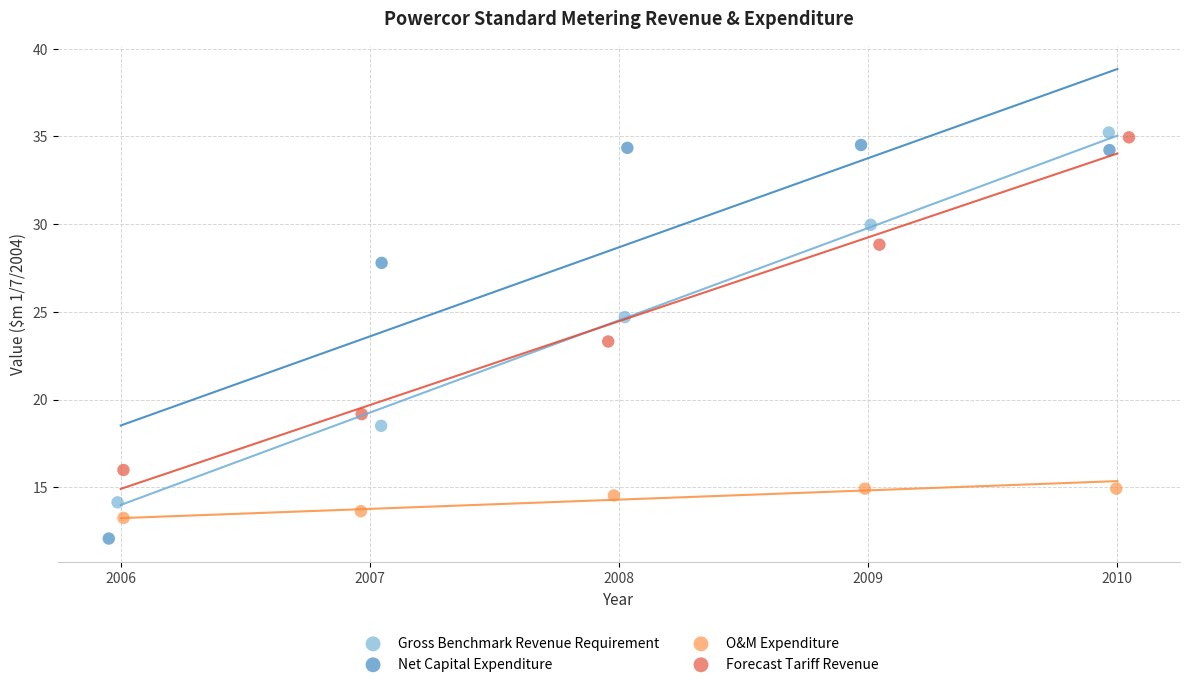

Which series has the widest spread of Y values?

Net Capital Expenditure